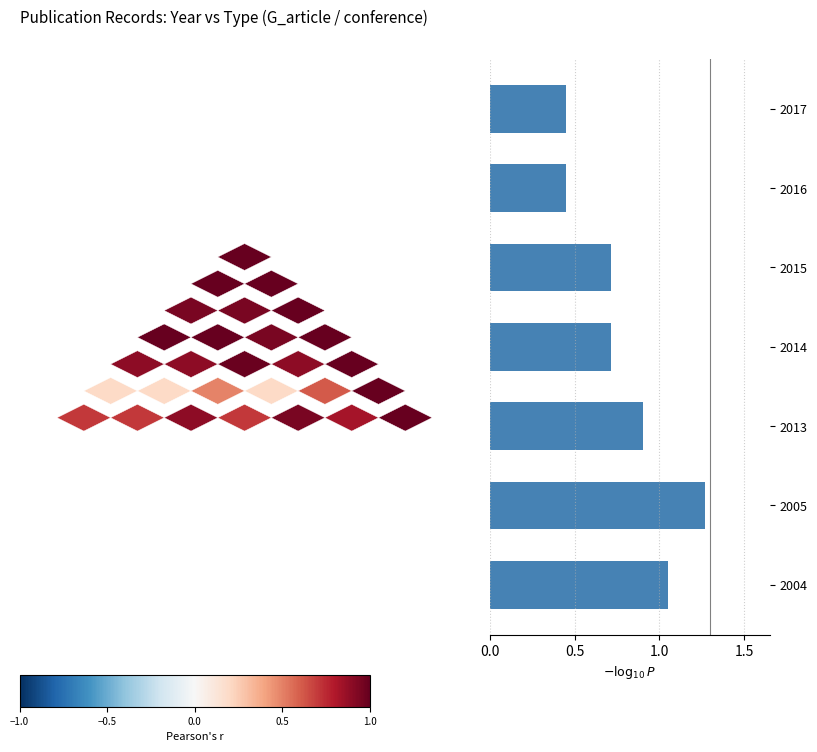

At which category does the chart reach its peak across all series?

2005